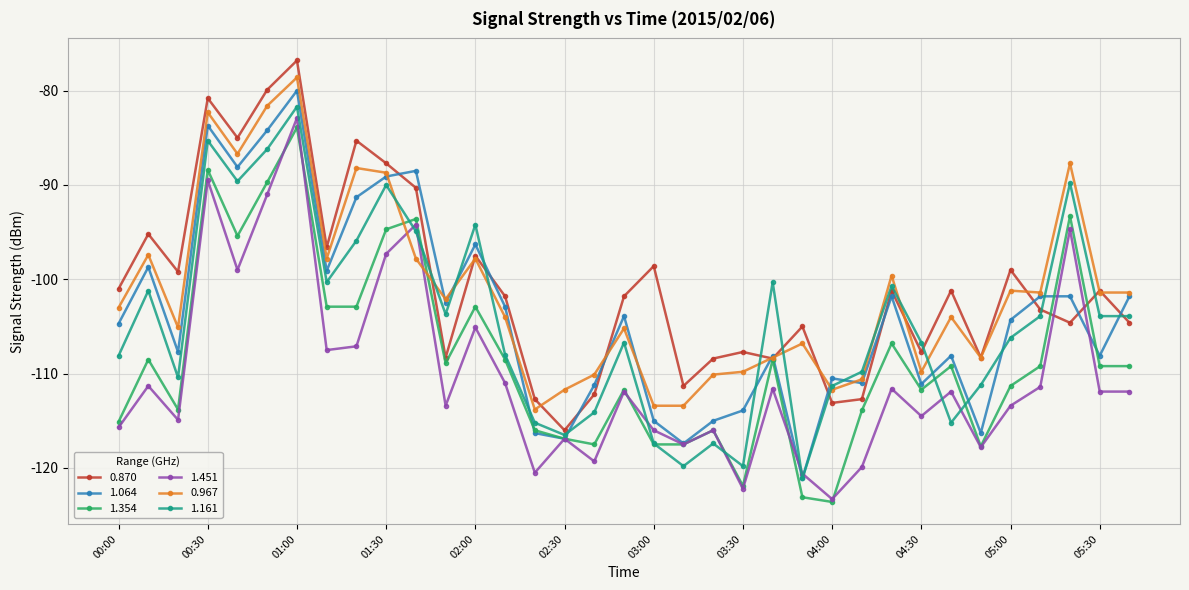

How many interior local peaks does the 1.161 series have?

10